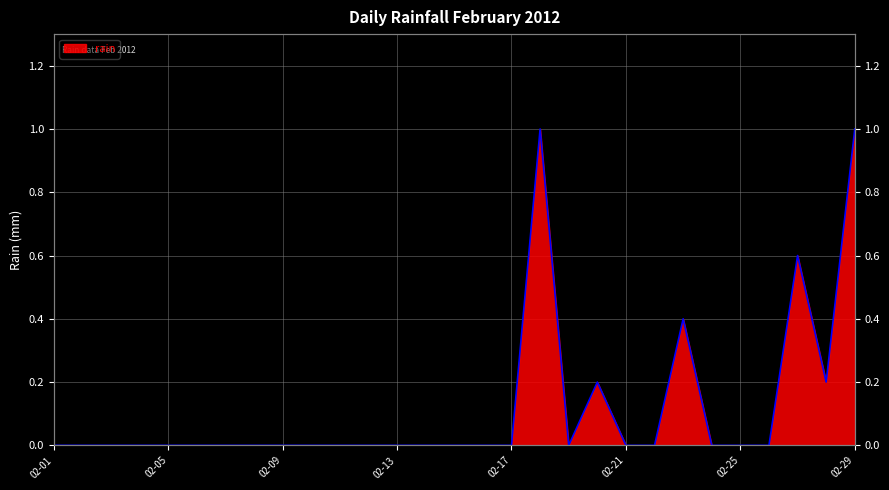

How many lines are shown in the chart?

1